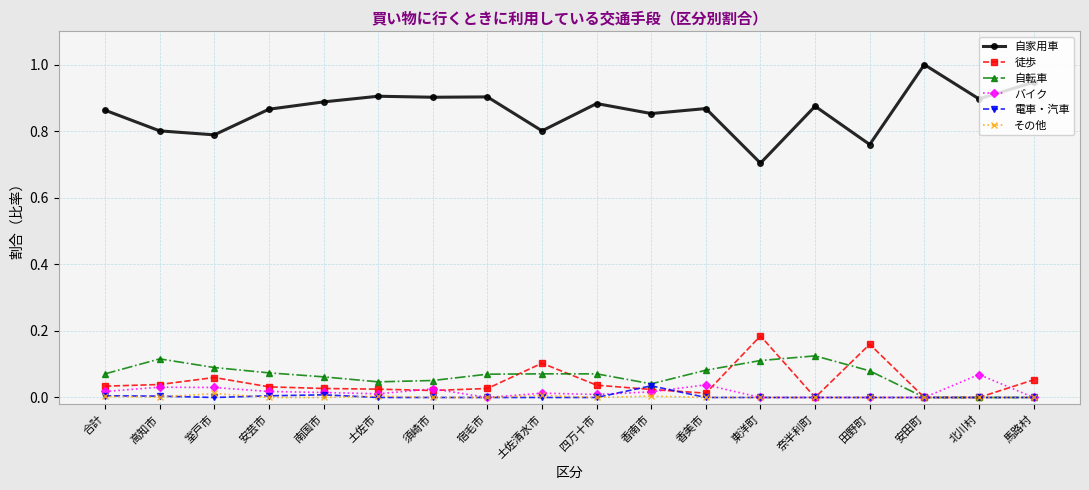

The value of 徒歩 at 田野町 is 0.1. True or false?

False